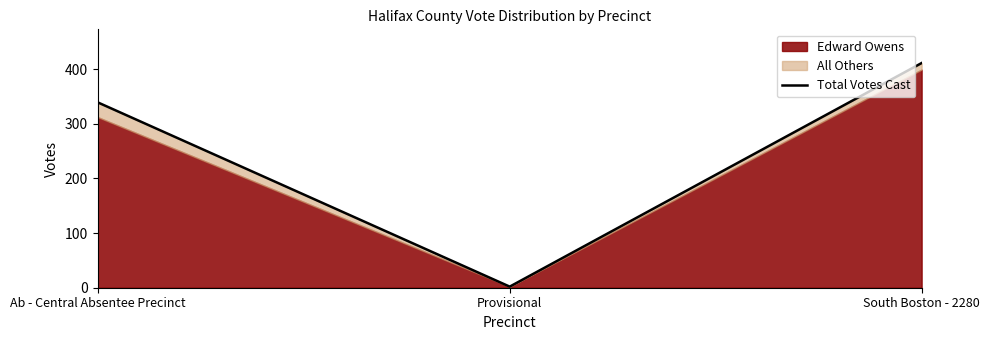

True or false: the data shows 144 at South Boston - 2280.

False